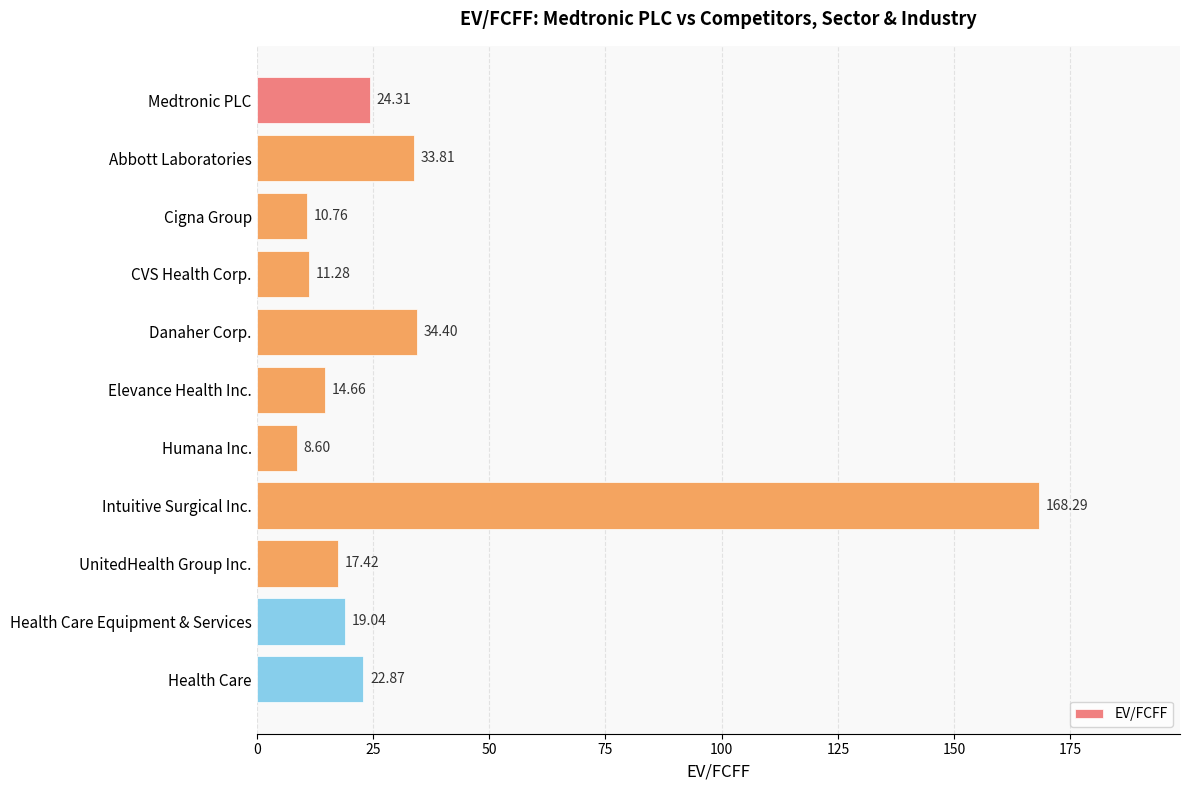

List the labels in order of value, largest first.

Intuitive Surgical Inc., Danaher Corp., Abbott Laboratories, Medtronic PLC, Health Care, Health Care Equipment & Services, UnitedHealth Group Inc., Elevance Health Inc., CVS Health Corp., Cigna Group, Humana Inc.